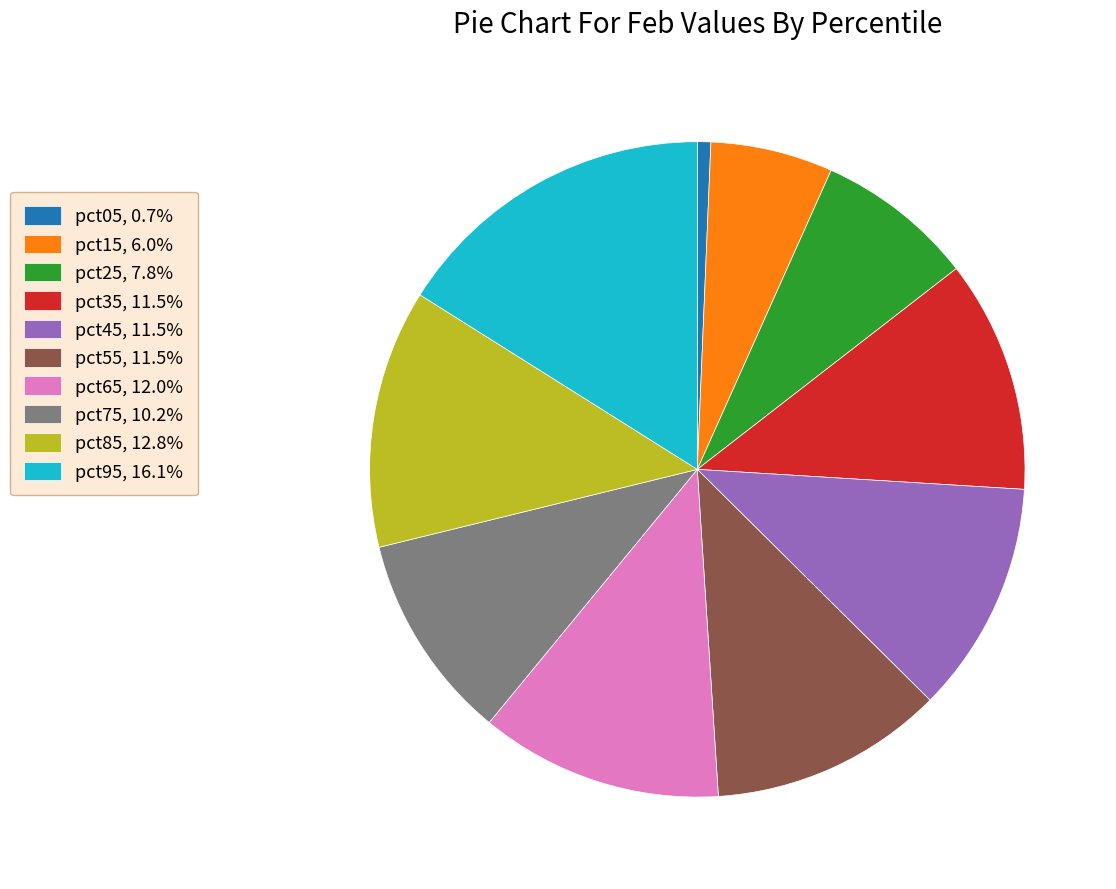

Do pct75, 10.2% and pct35, 11.5% together represent more than half of the pie?

No